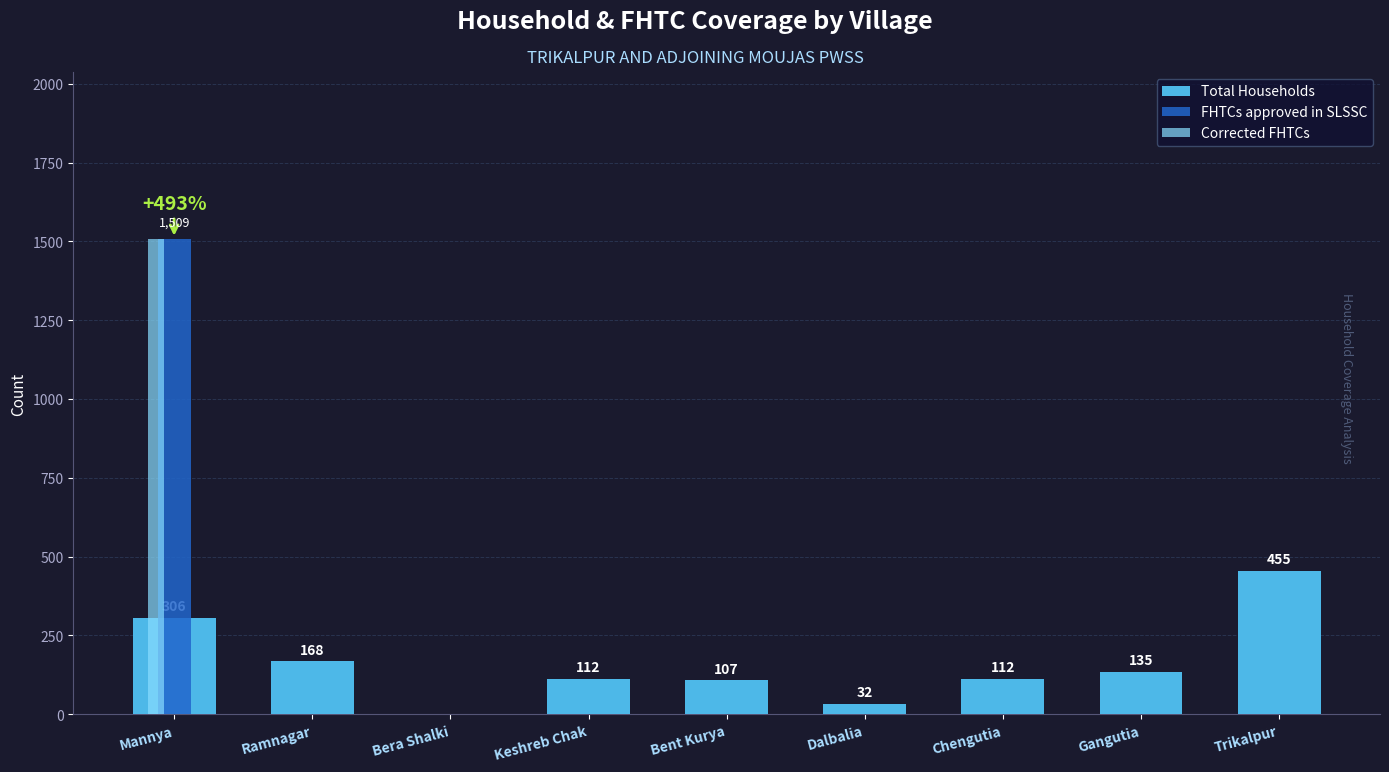

Which category has the highest value across all series?

Mannya